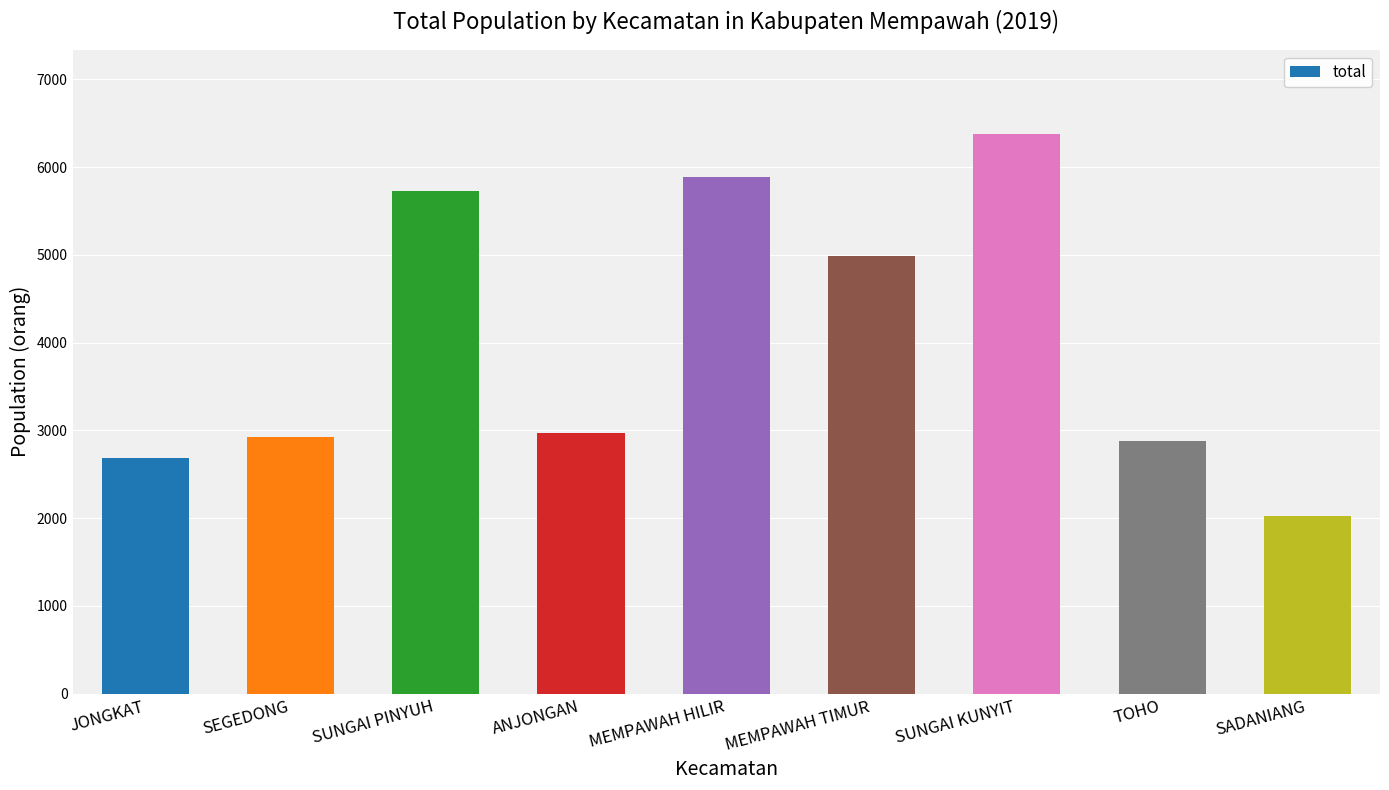

What is the ratio of the value at JONGKAT to the value at SADANIANG?

1.3